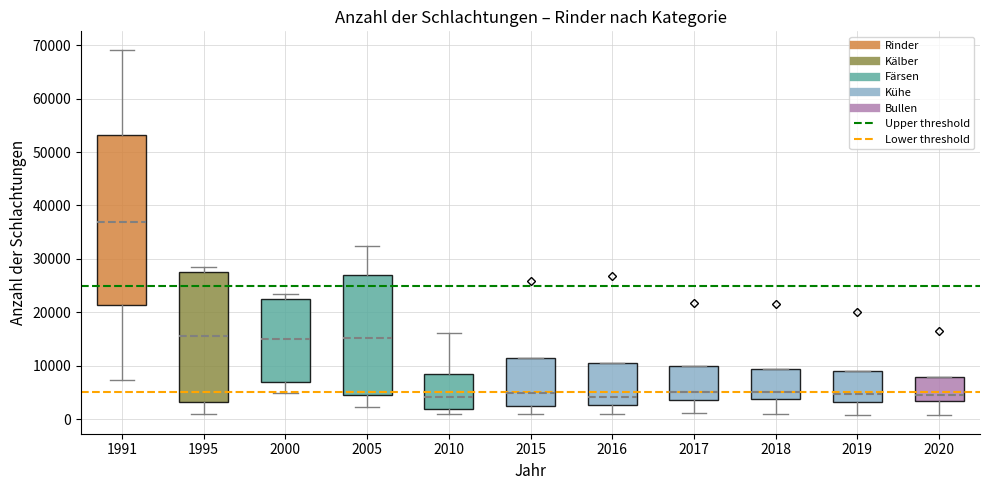

Which box is the tallest, from its lower edge to its upper edge?

1991